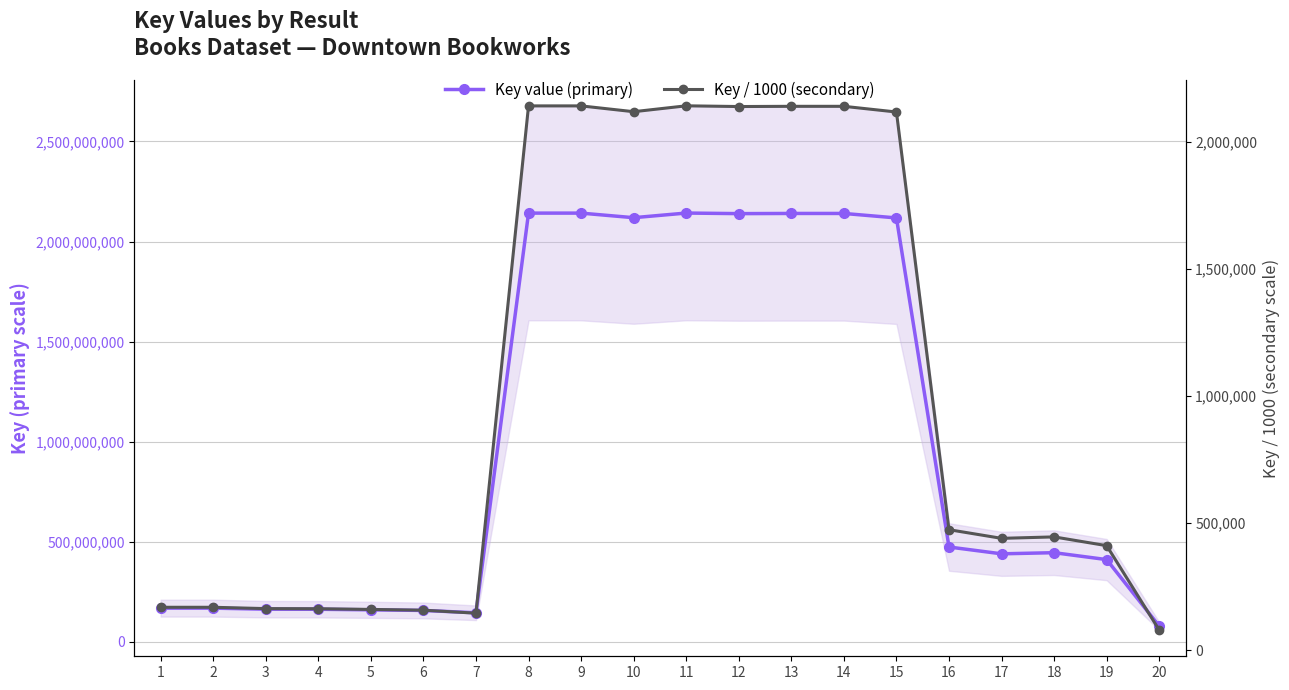

Is it true that Key / 1000 (secondary) equals 105976.9 at 2?

False